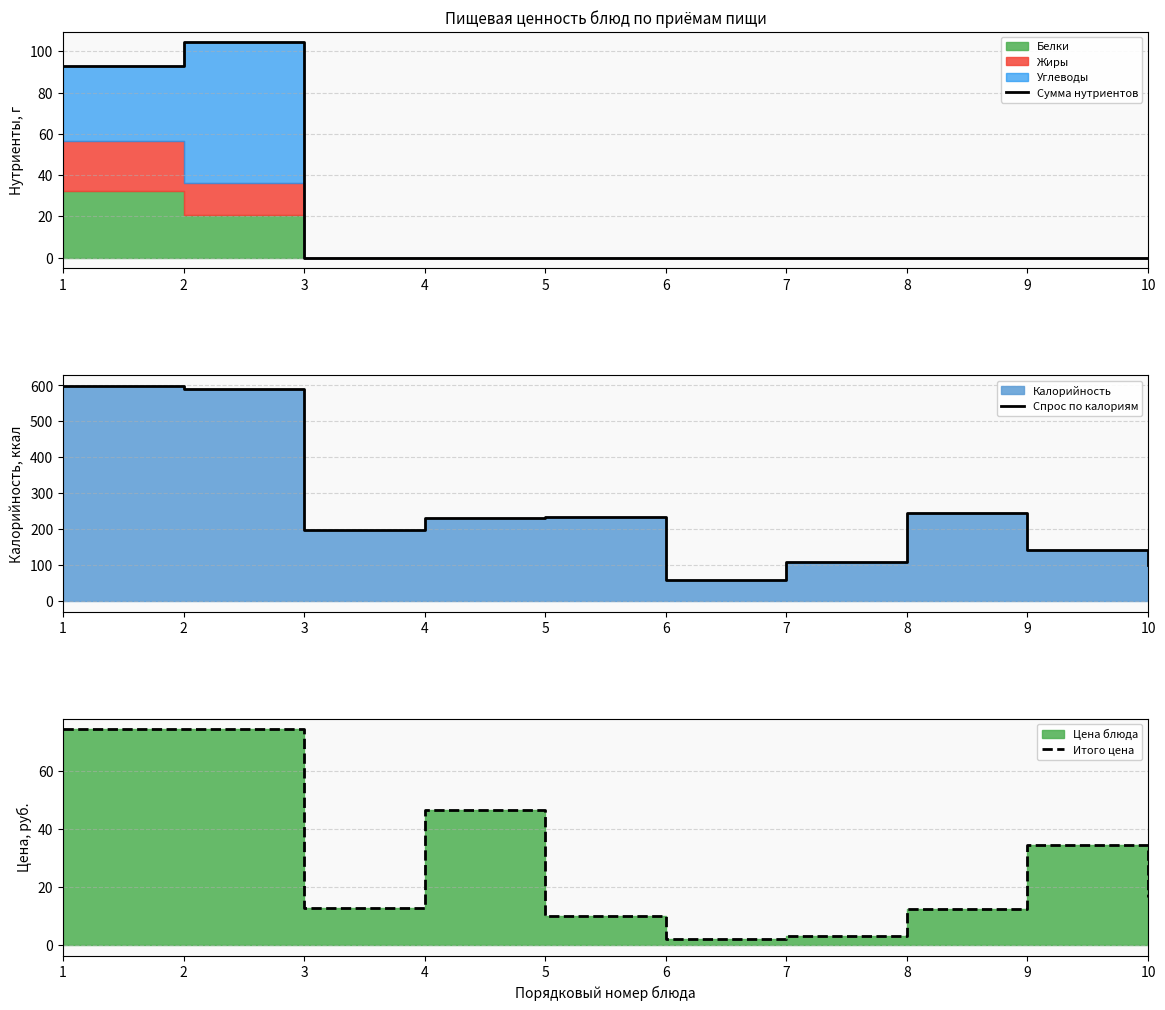

What is the greatest value displayed?

599.0